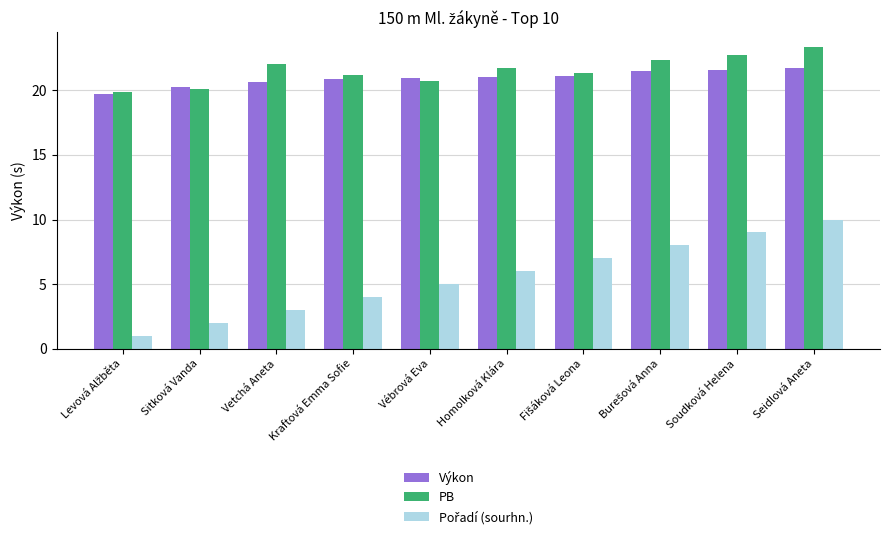

What is the average value of the PB series?

21.5